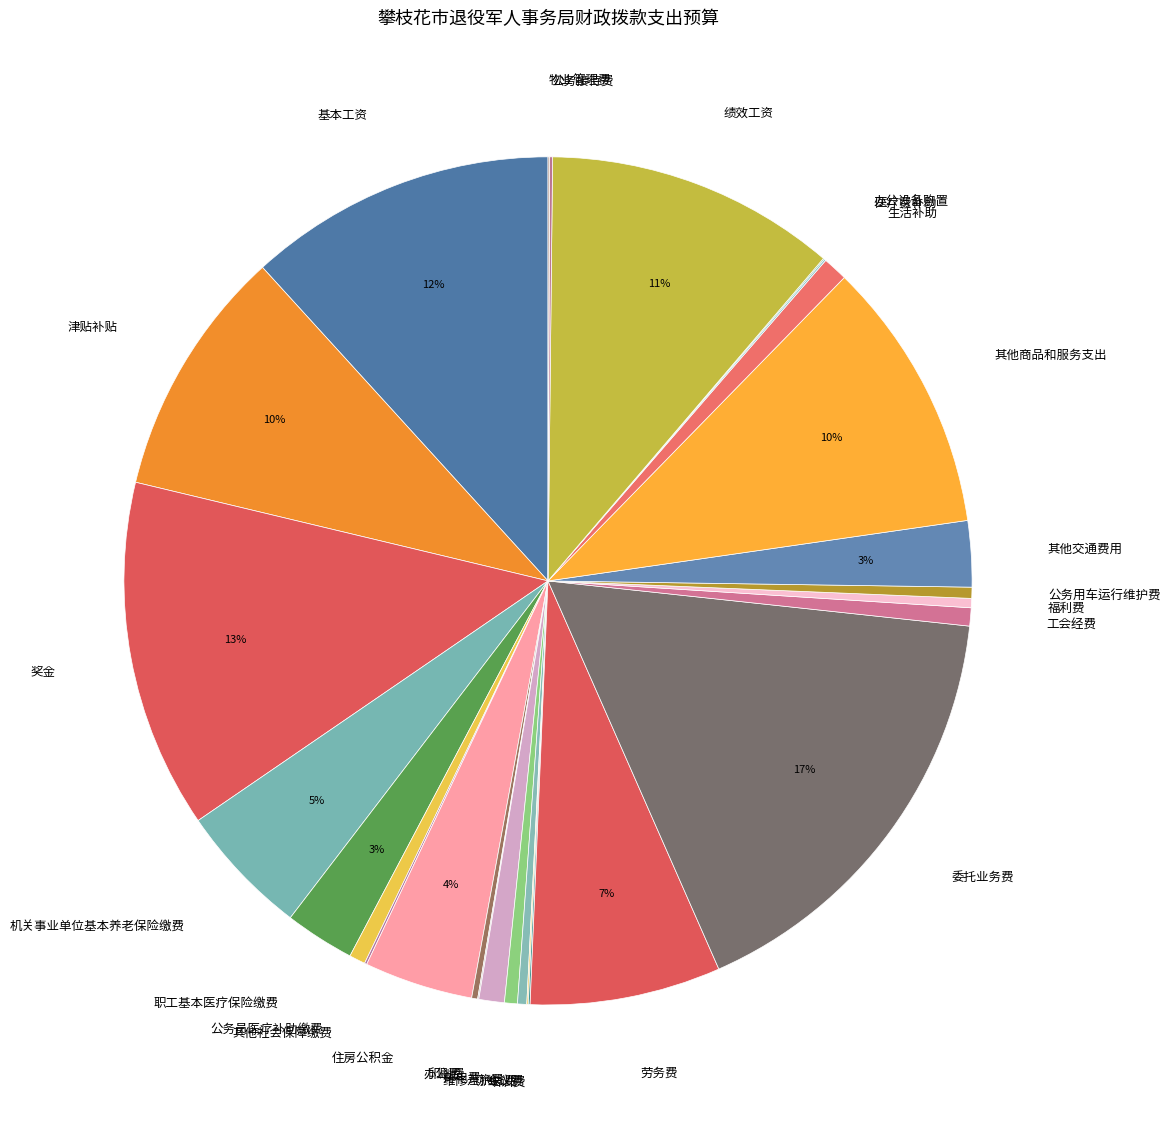

The 公务用车运行维护费 slice represents 0% of the pie. True or false?

True